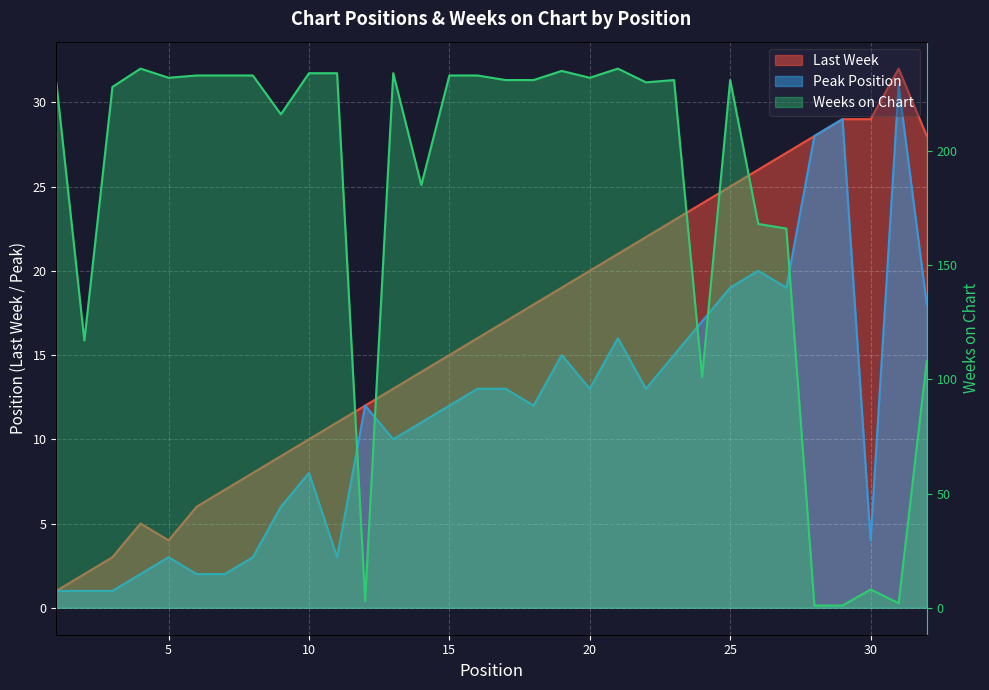

What is the value of the Weeks on Chart point at the 29th from the left?

1